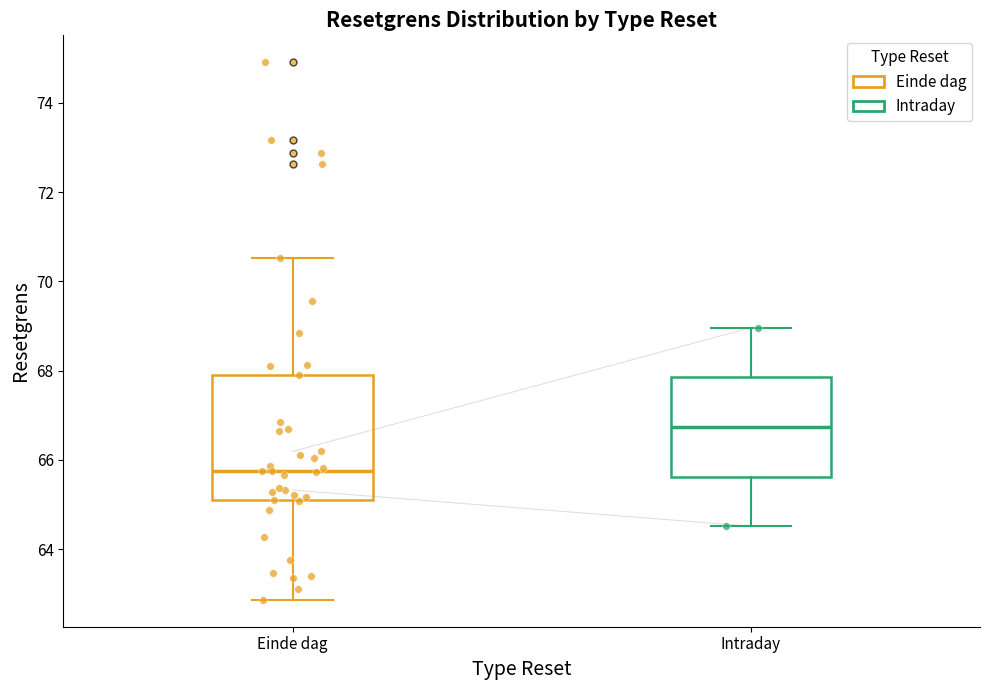

Which box is the tallest, from its lower edge to its upper edge?

Einde dag